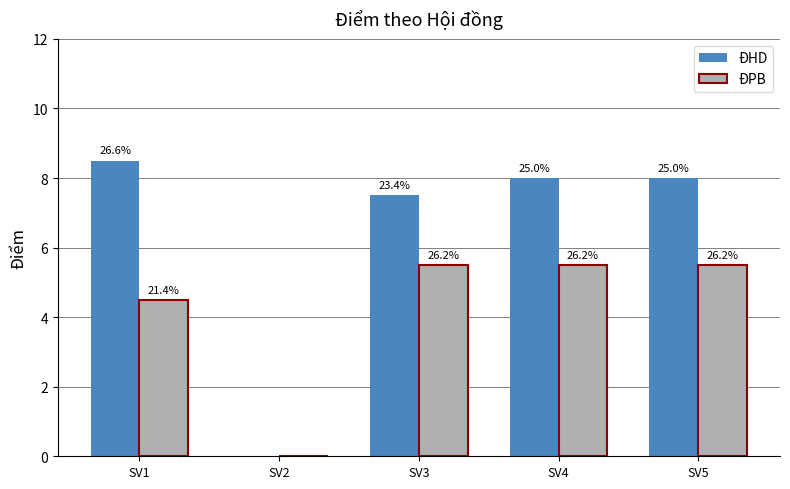

What is the sum of the ĐPB values at SV4 and SV5?

11.0